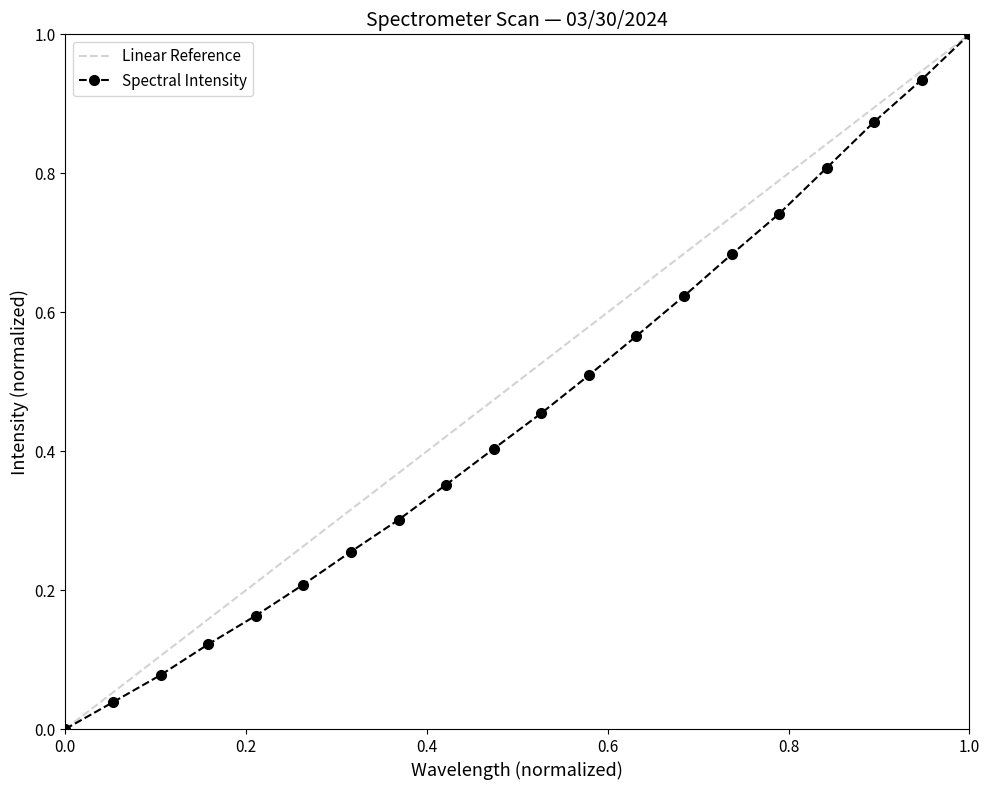

True or false: Spectral Intensity has more than 1 points higher than both neighbors.

False